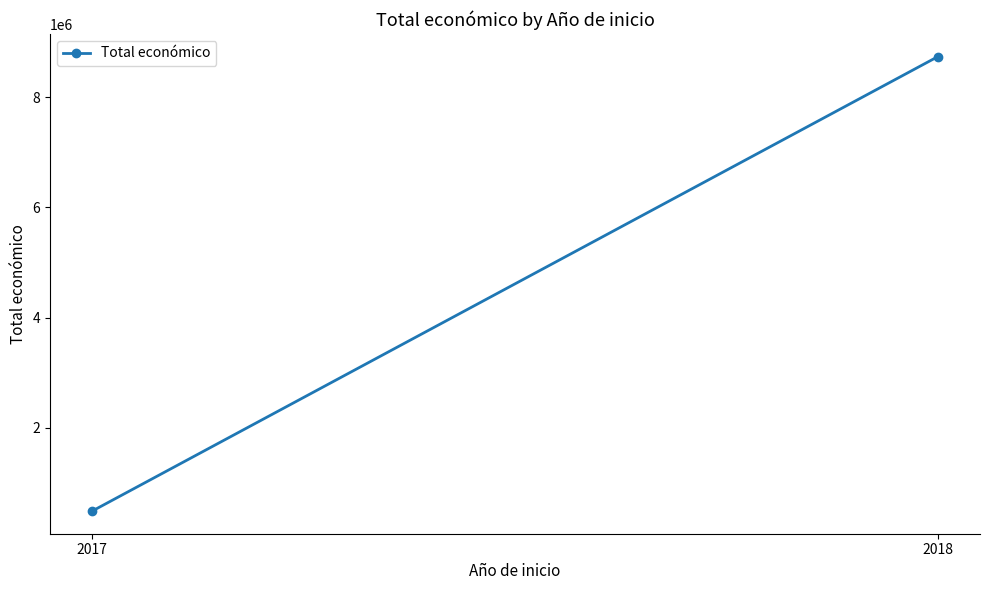

The value at 2017 is 492343. True or false?

True